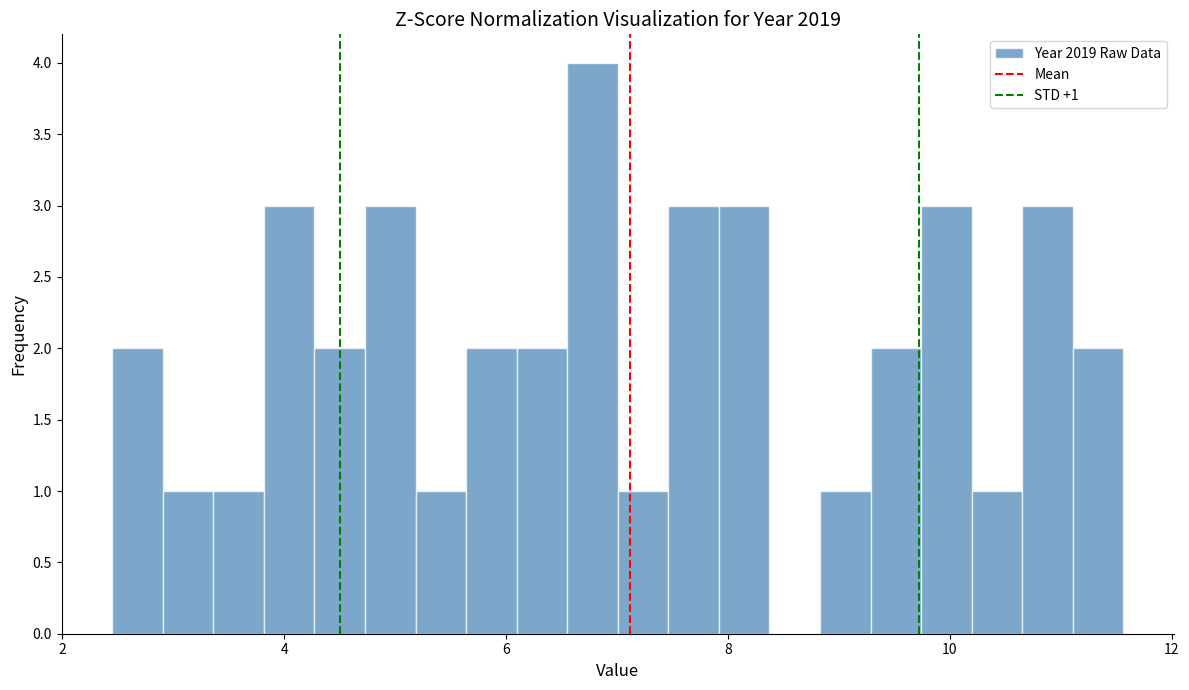

Around what value on the x-axis is the tallest bar? Give the approximate position of its centre, as read against the axis.

6.8